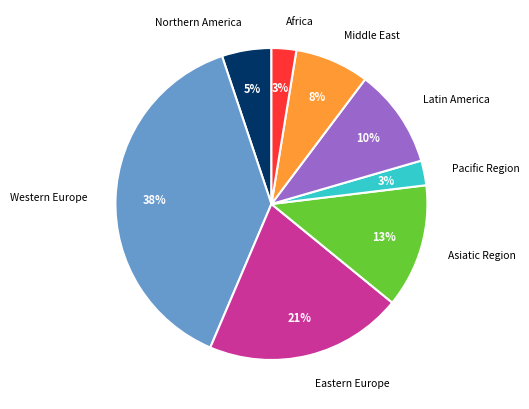

Which category has the biggest portion of the pie?

Western Europe